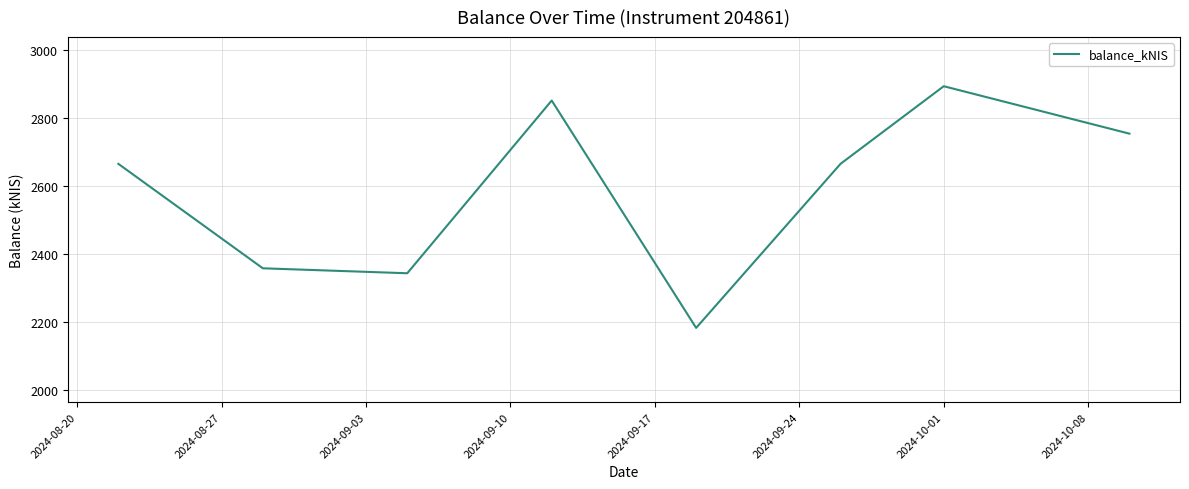

What is the average value?

2589.0